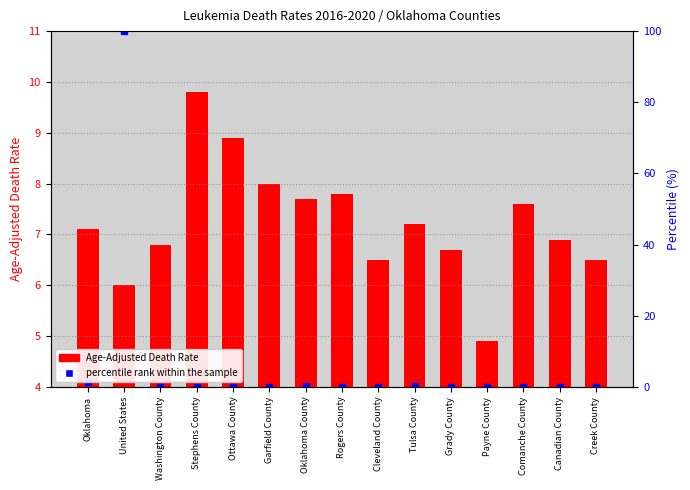

What is the change in value from Ottawa County to Rogers County?

-1.1